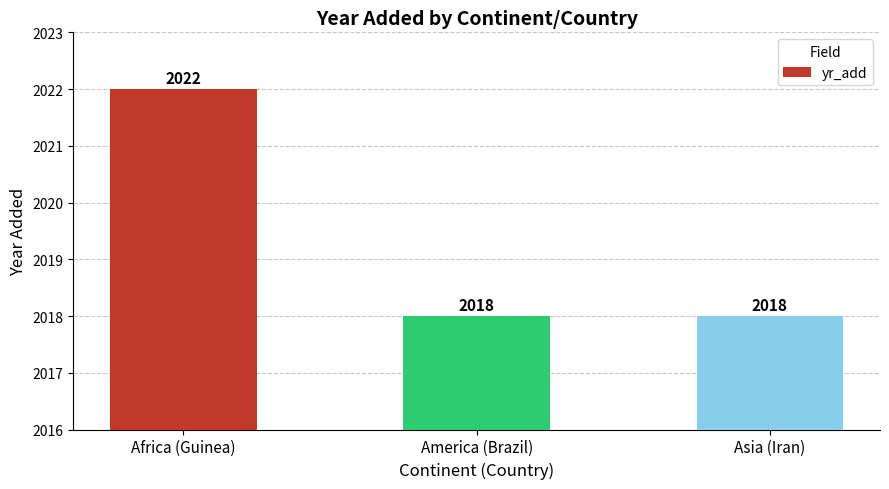

What is the change in value from Africa (Guinea) to Asia (Iran)?

-4